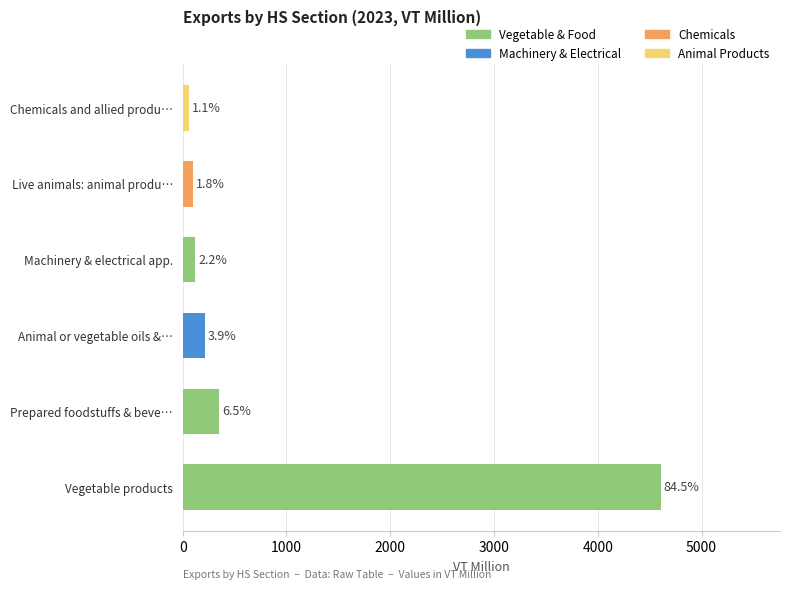

Is it true that Vegetable products equals 4951.0 at 2021?

False